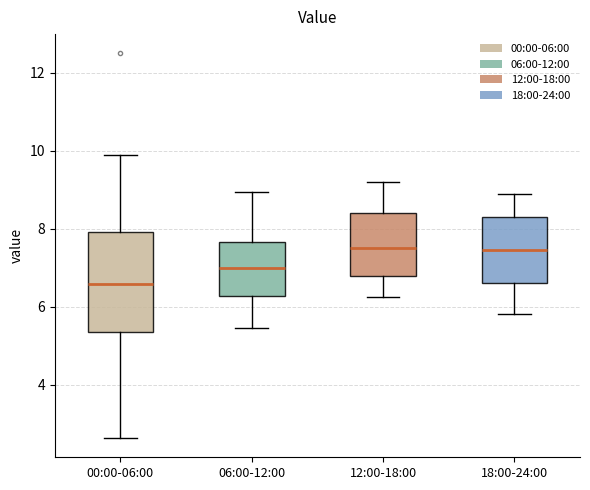

Which box is the tallest, from its lower edge to its upper edge?

00:00-06:00